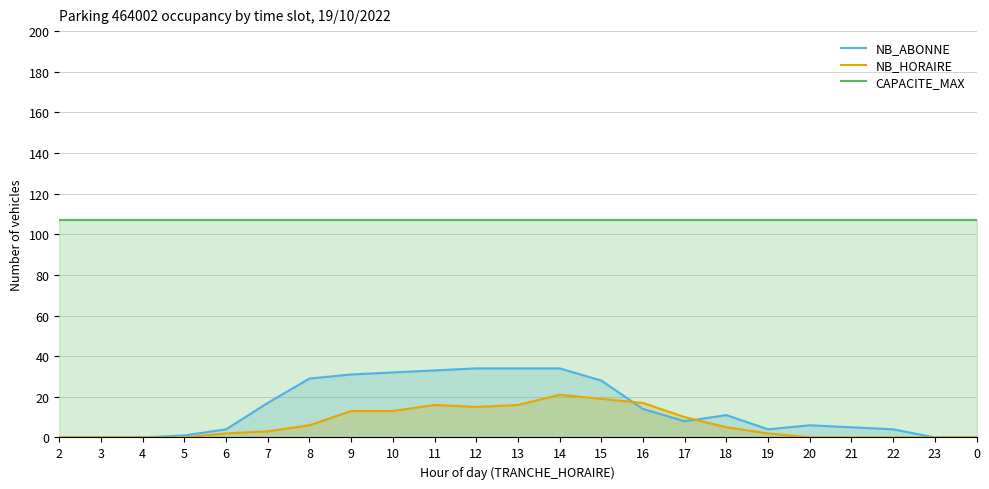

Does the chart have visible grid lines?

Yes